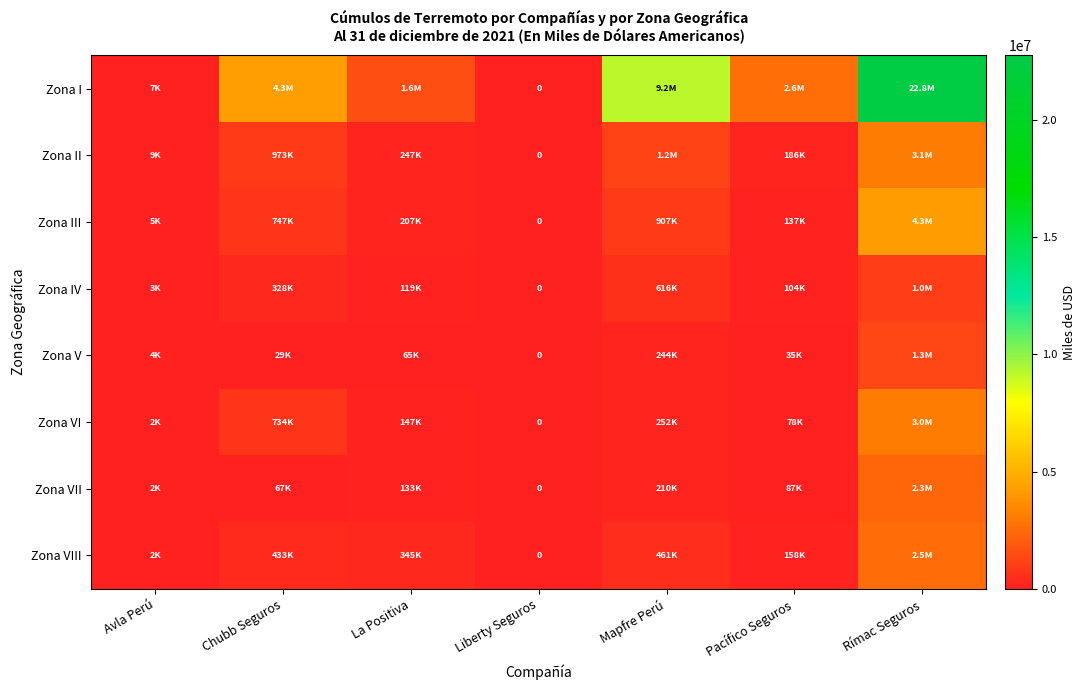

Which series has the largest range (max minus min)?

Zona I